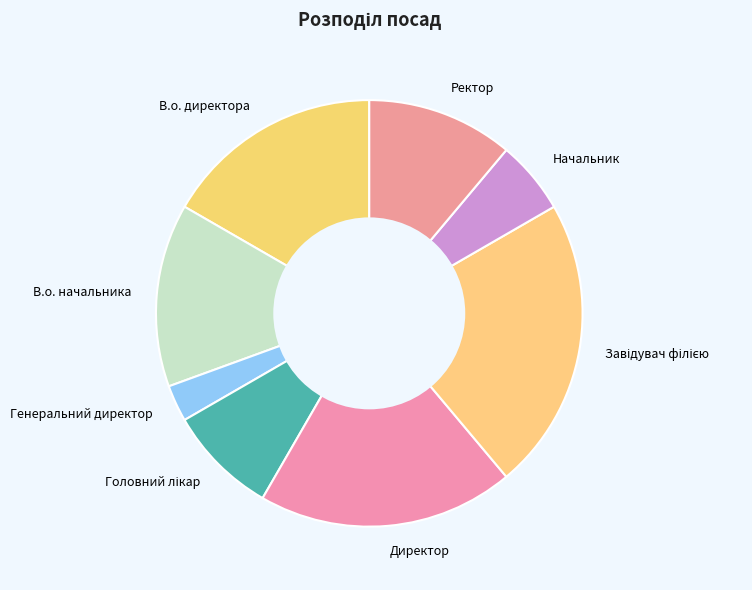

Does any single category account for the majority?

No